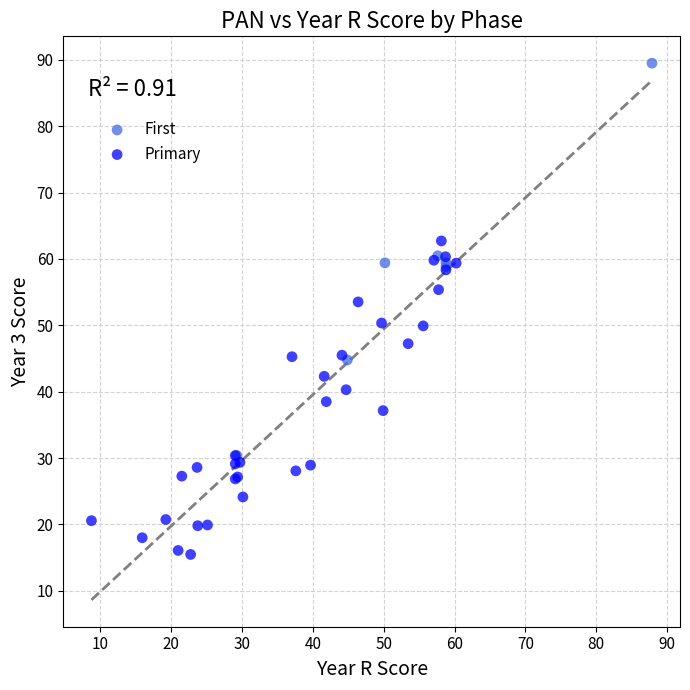

Which series has the widest spread of Y values?

First